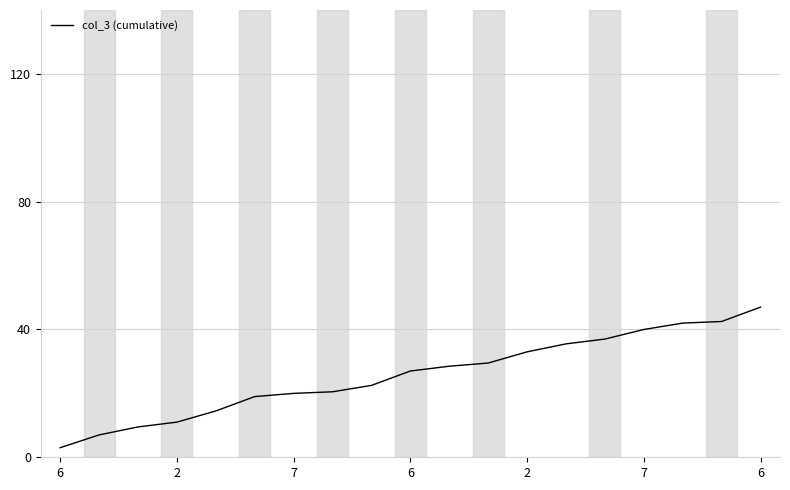

What is the greatest value displayed?

47.0